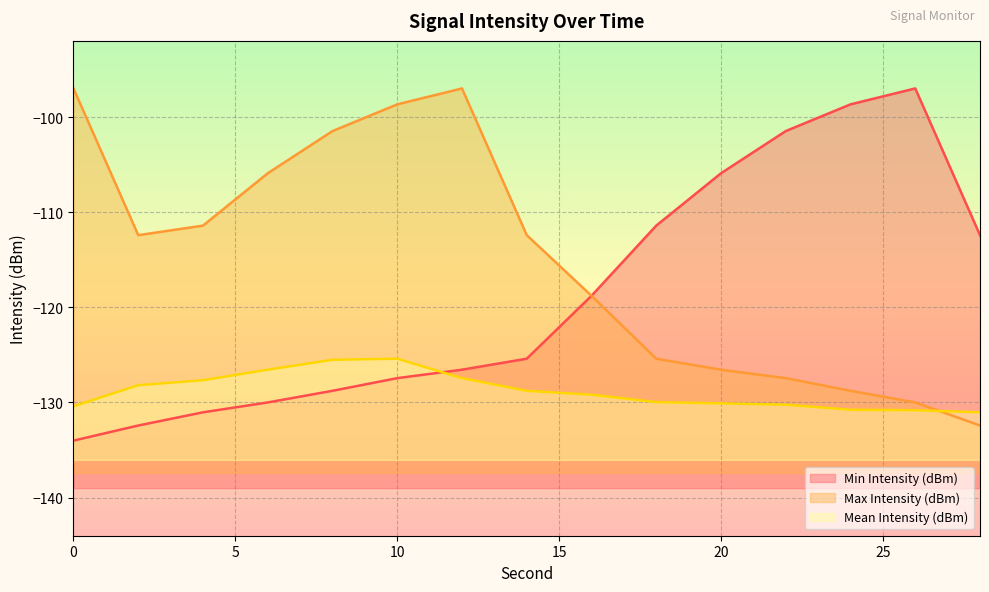

True or false: Min Intensity (dBm) and Max Intensity (dBm) cross at least once.

False